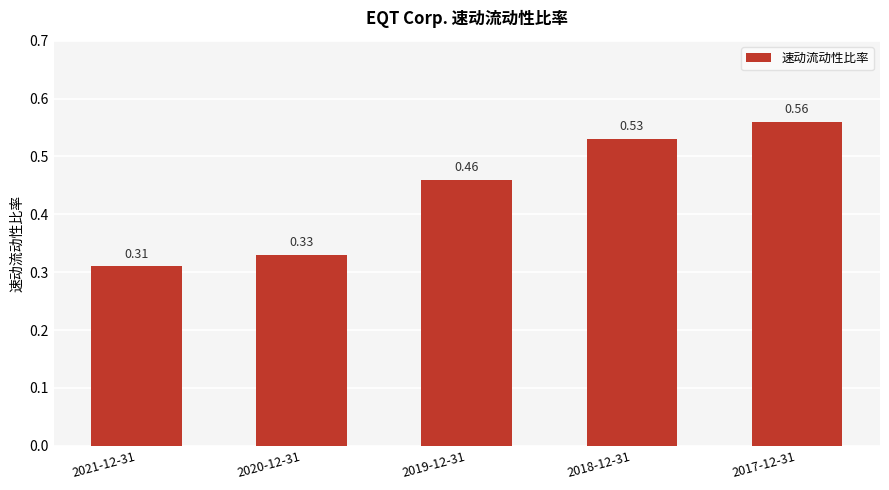

Which category has the lowest value across all series?

2021-12-31